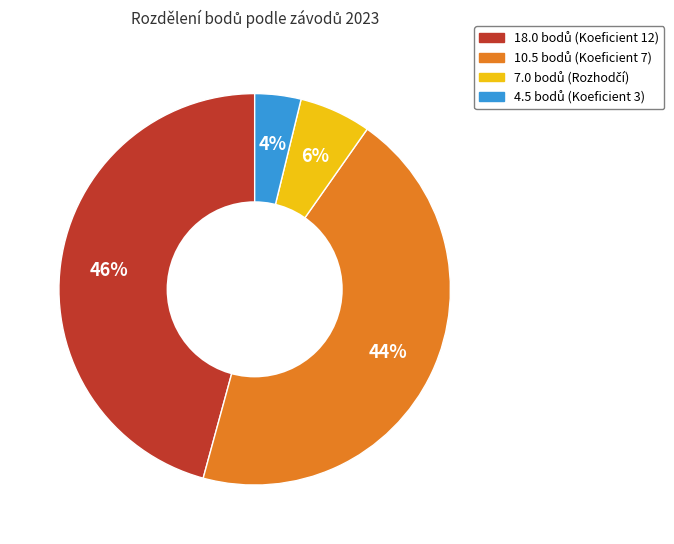

Is there any slice that represents more than half of the pie?

No